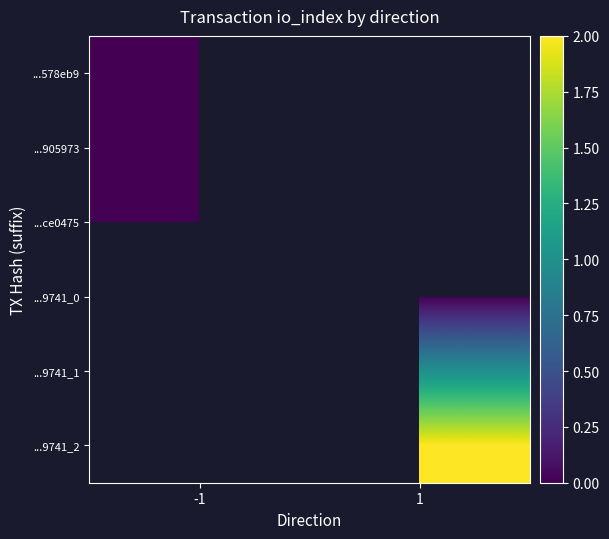

What is the approximate value of ...9741_2 at 1?

2.0